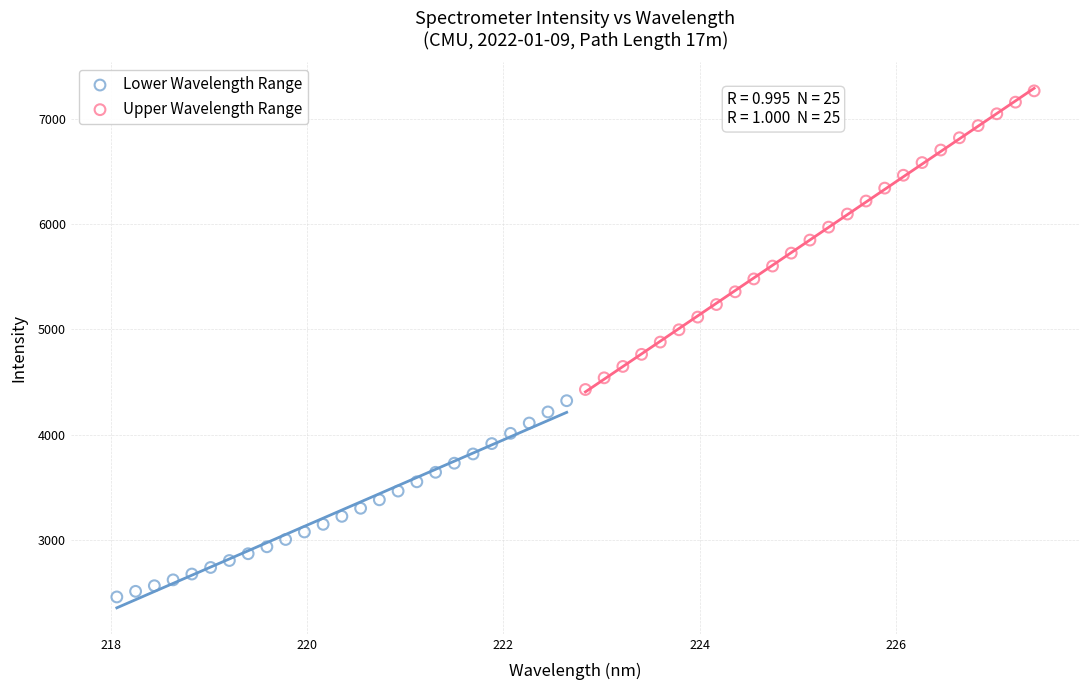

Which series reaches the minimum Y coordinate?

Lower Wavelength Range